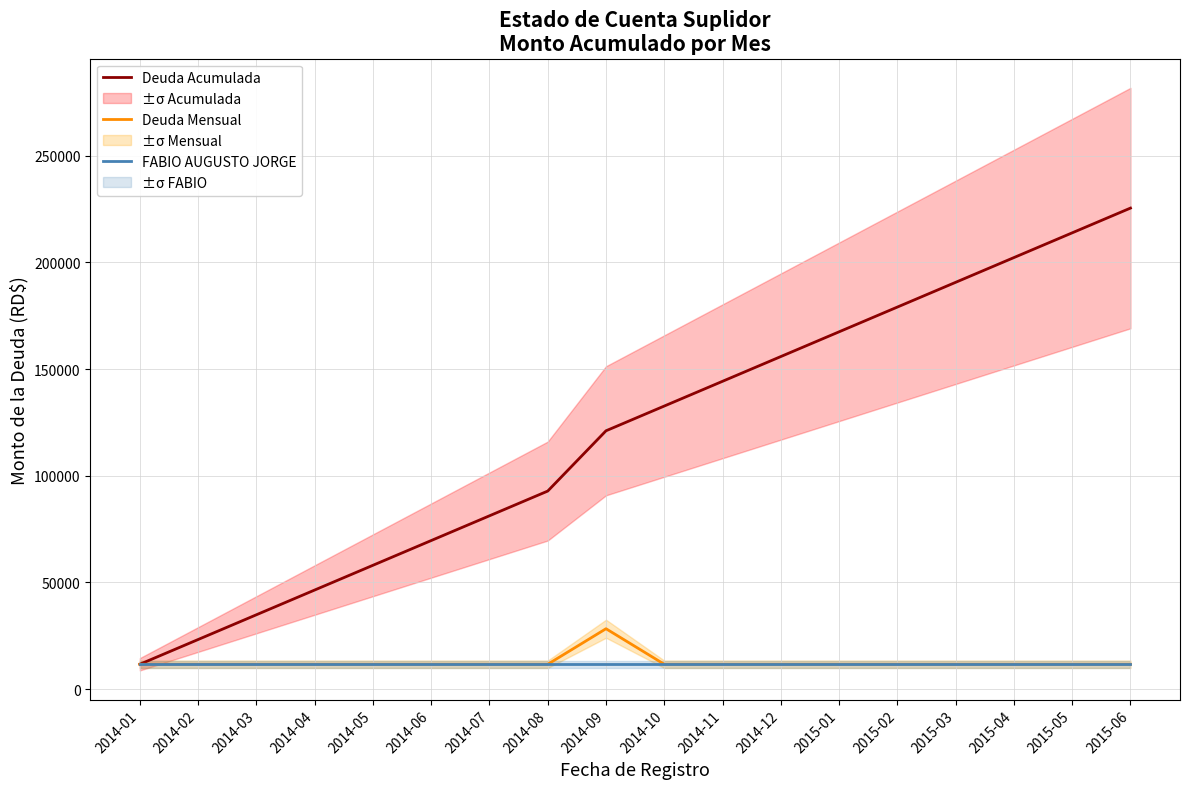

Reading left to right, transcribe all the data shown in this chart.

Deuda Acumulada: 2014-01=11600.0	2014-02=23200.0	2014-03=34800.0	2014-04=46400.0	2014-05=58000.0	2014-06=69600.0	2014-07=81200.0	2014-08=92800.0	2014-09=121061.6	2014-10=132661.6	2014-11=144261.6	2014-12=155861.6	2015-01=167461.6	2015-02=179061.6	2015-03=190661.6	2015-04=202261.6	2015-05=213861.6	2015-06=225461.6
Deuda Mensual: 2014-01=11600.0	2014-02=11600.0	2014-03=11600.0	2014-04=11600.0	2014-05=11600.0	2014-06=11600.0	2014-07=11600.0	2014-08=11600.0	2014-09=28261.6	2014-10=11600.0	2014-11=11600.0	2014-12=11600.0	2015-01=11600.0	2015-02=11600.0	2015-03=11600.0	2015-04=11600.0	2015-05=11600.0	2015-06=11600.0
FABIO AUGUSTO JORGE: 2014-01=11600.0	2014-02=11600.0	2014-03=11600.0	2014-04=11600.0	2014-05=11600.0	2014-06=11600.0	2014-07=11600.0	2014-08=11600.0	2014-09=11600.0	2014-10=11600.0	2014-11=11600.0	2014-12=11600.0	2015-01=11600.0	2015-02=11600.0	2015-03=11600.0	2015-04=11600.0	2015-05=11600.0	2015-06=11600.0